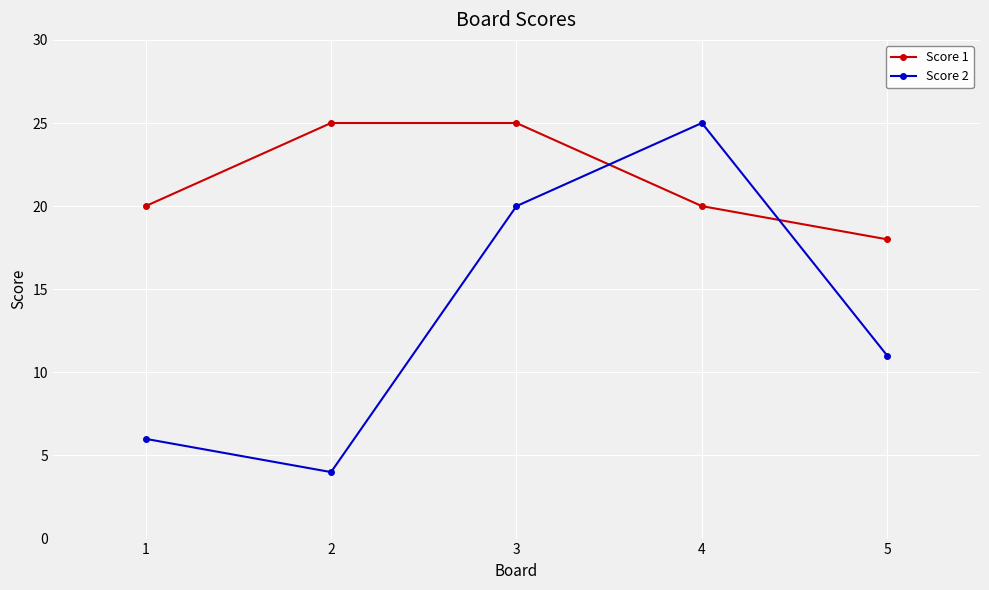

How many interior local valleys does the Score 2 series have?

1